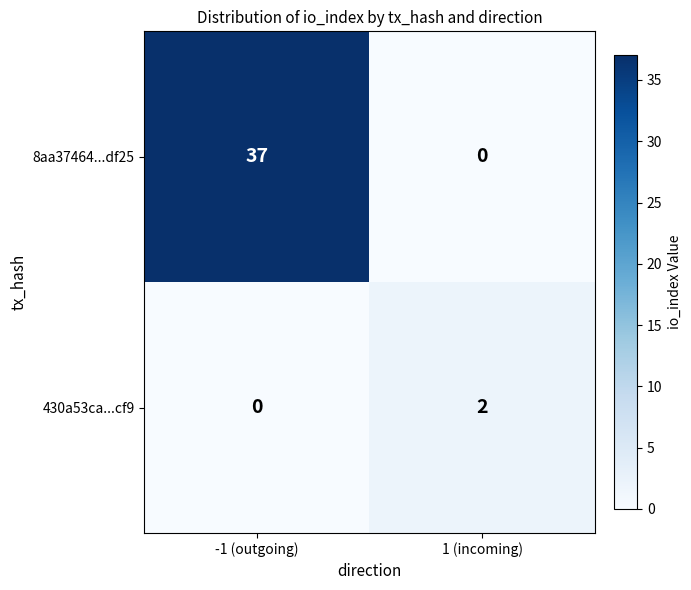

What is the difference between the maximum and minimum values in the 8aa37464...df25 series?

37